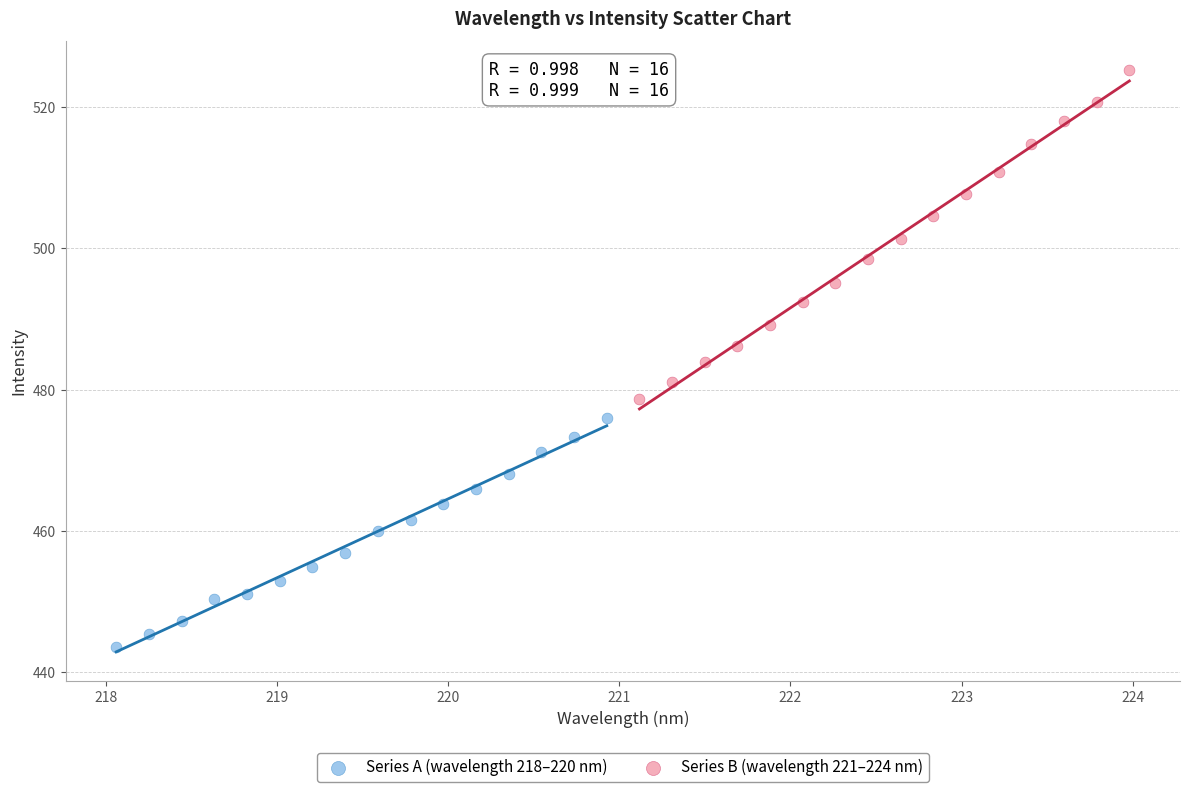

Which series contains the lowest Y value?

Series A (wavelength 218–220 nm)